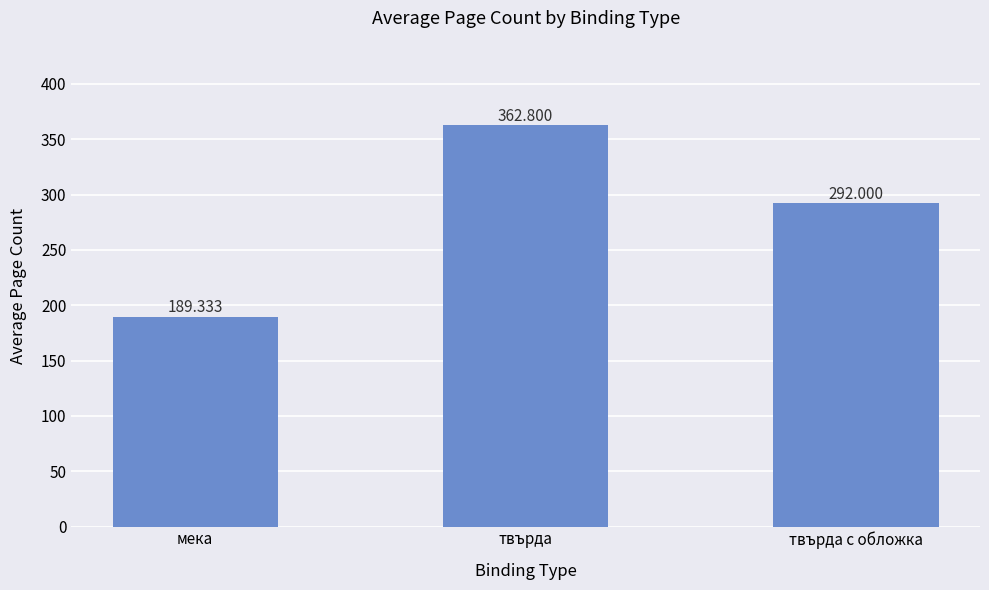

Which label corresponds to the smallest value in the chart?

мека